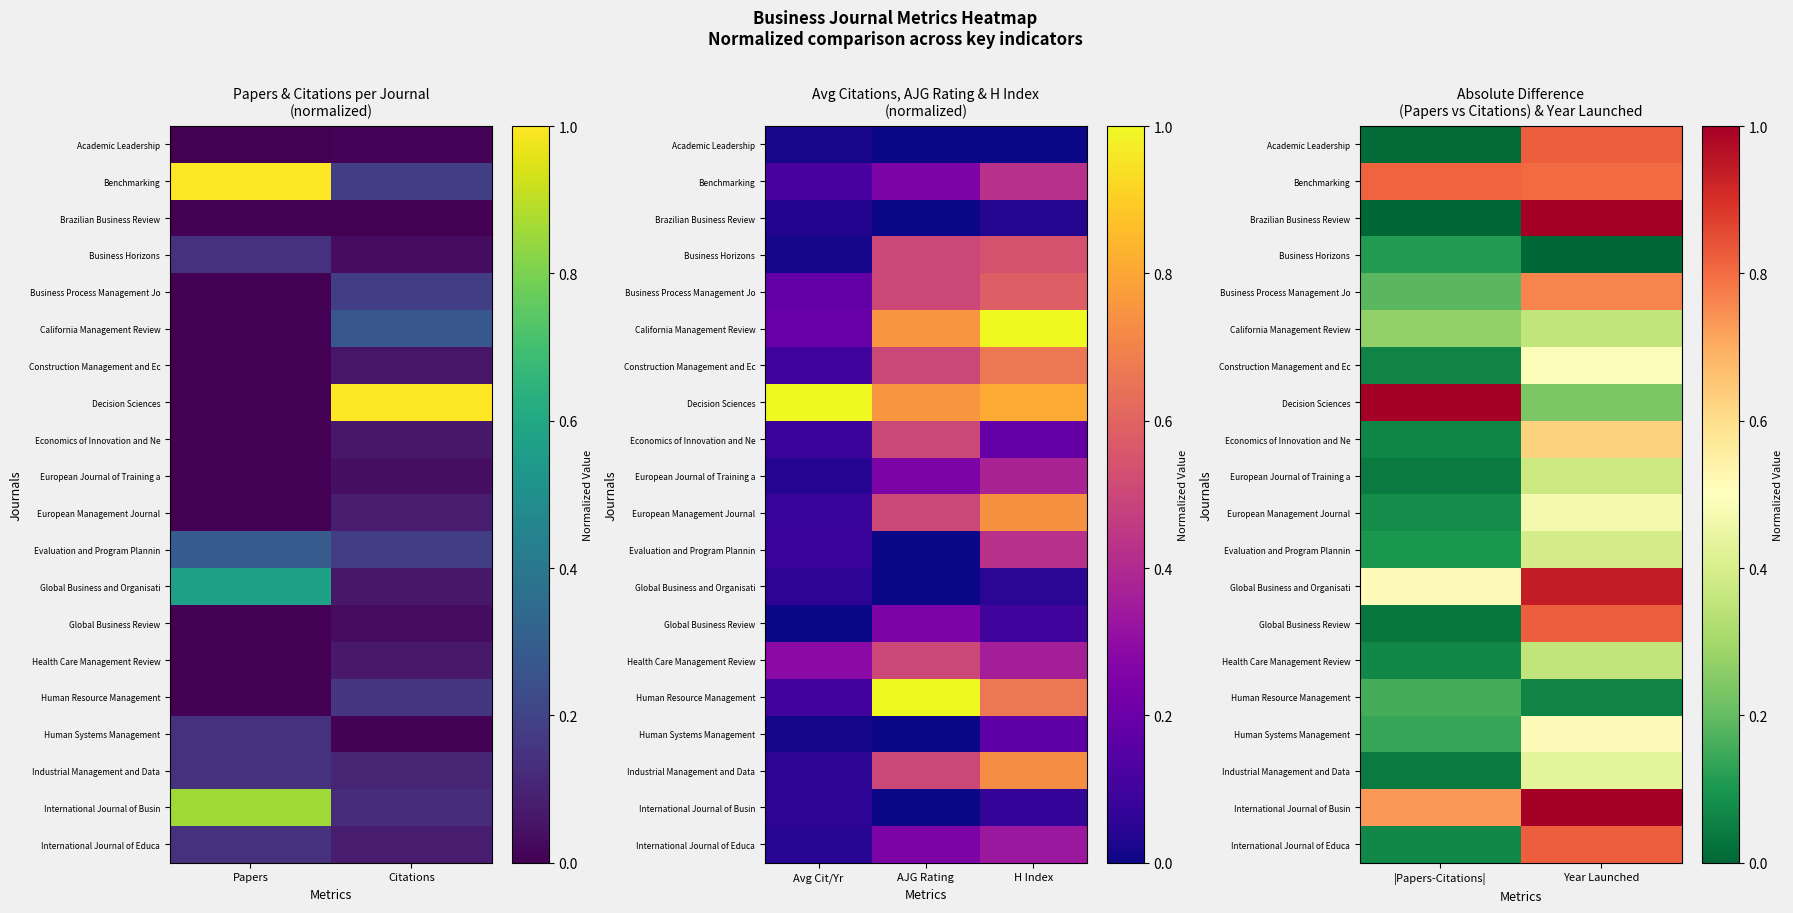

What is the lowest value of the International Journal of Educa series?

0.1